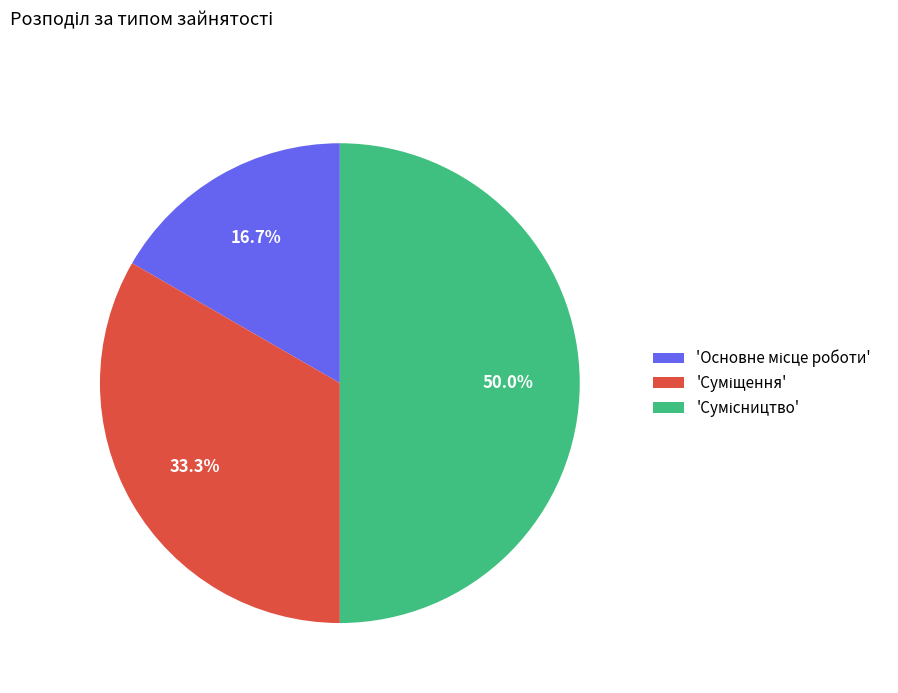

Count the number of slices in the pie.

3